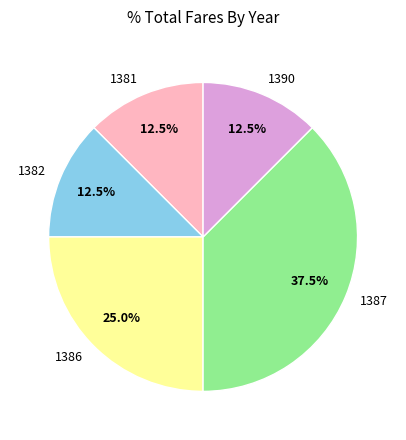

Is it true that 1382 is 26% of the pie?

False